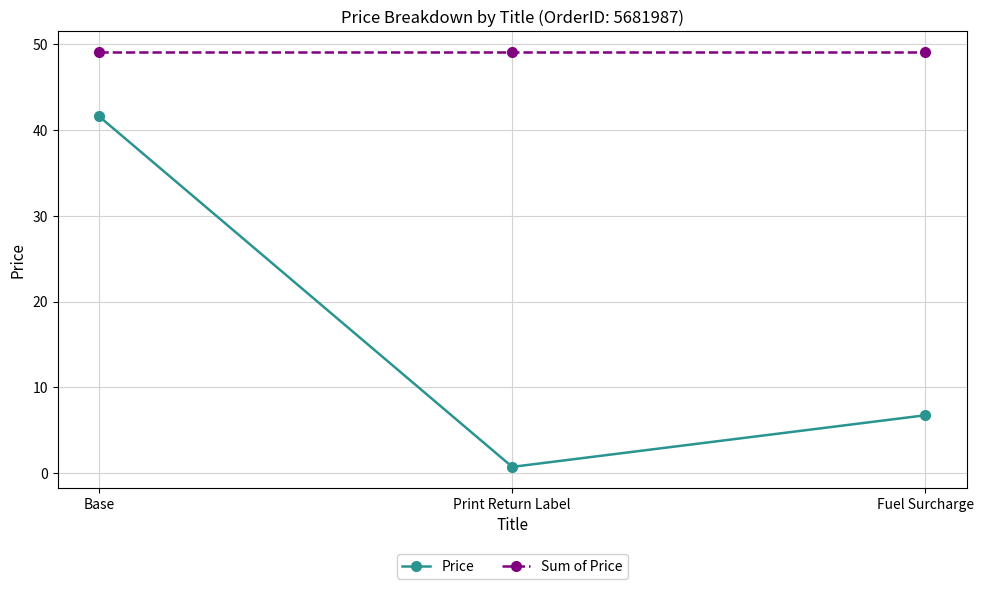

What are all the series names shown in the legend?

Price, Sum of Price